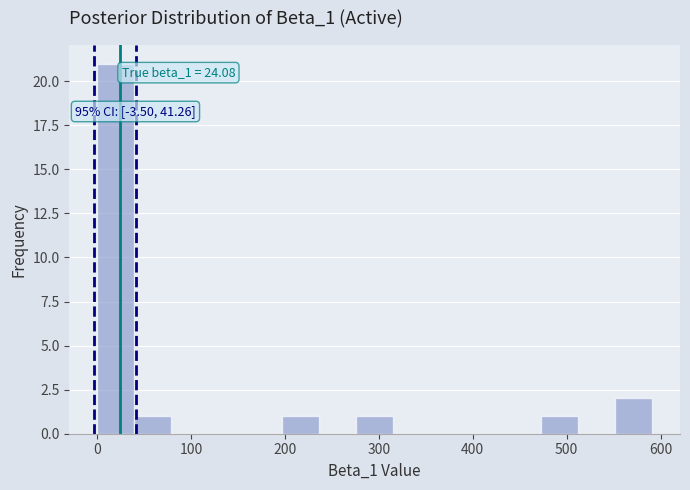

Read against the x-axis, roughly where is the centre of the tallest bar?

20